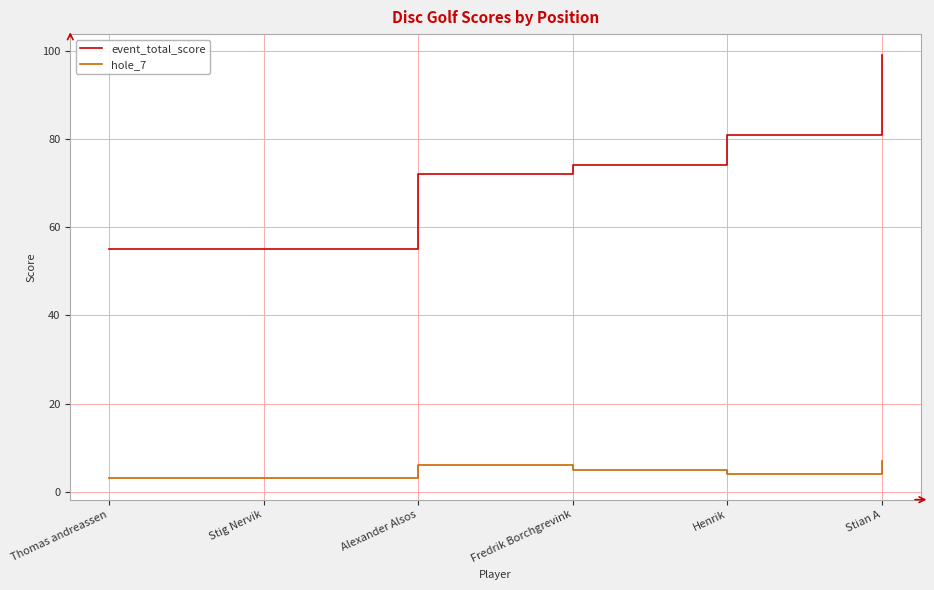

What is the difference between the hole_7 values at Thomas andreassen and Stian A?

4